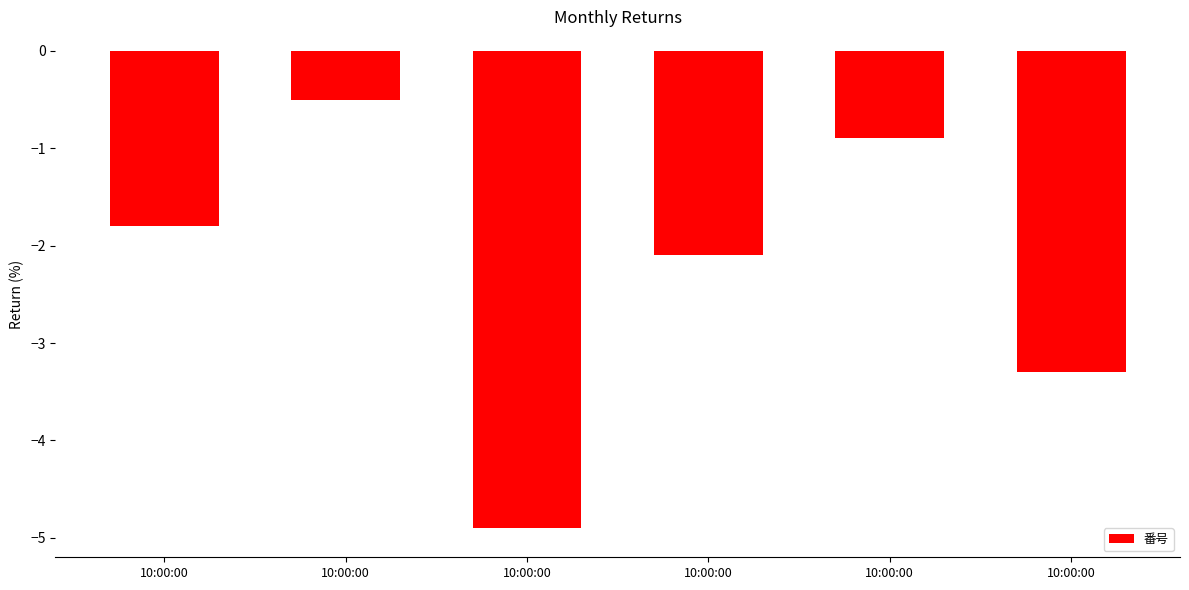

Are the bars horizontal?

No